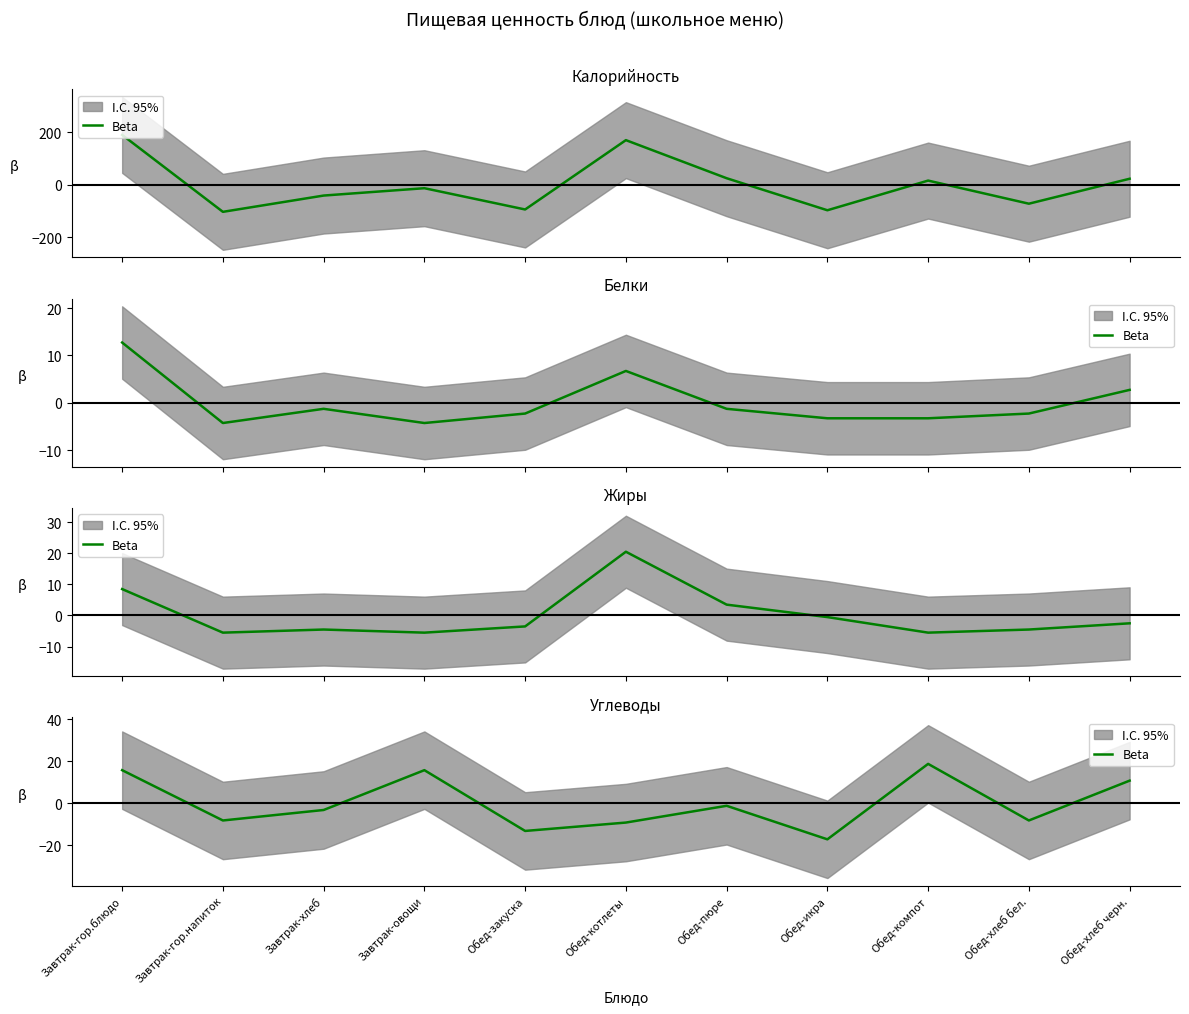

At which label is the value closest to 0?

Обед-пюре